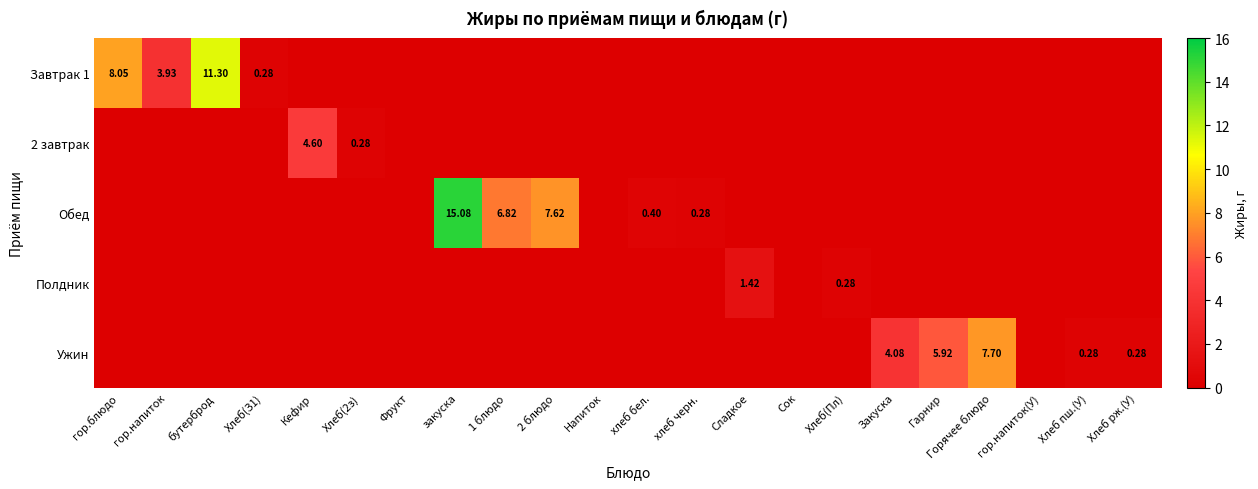

List the series in order of their peak value, lowest first.

Полдник, 2 завтрак, Ужин, Завтрак 1, Обед